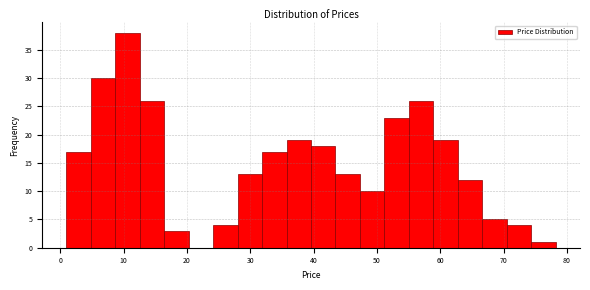

Read against the x-axis, roughly where is the centre of the tallest bar?

11